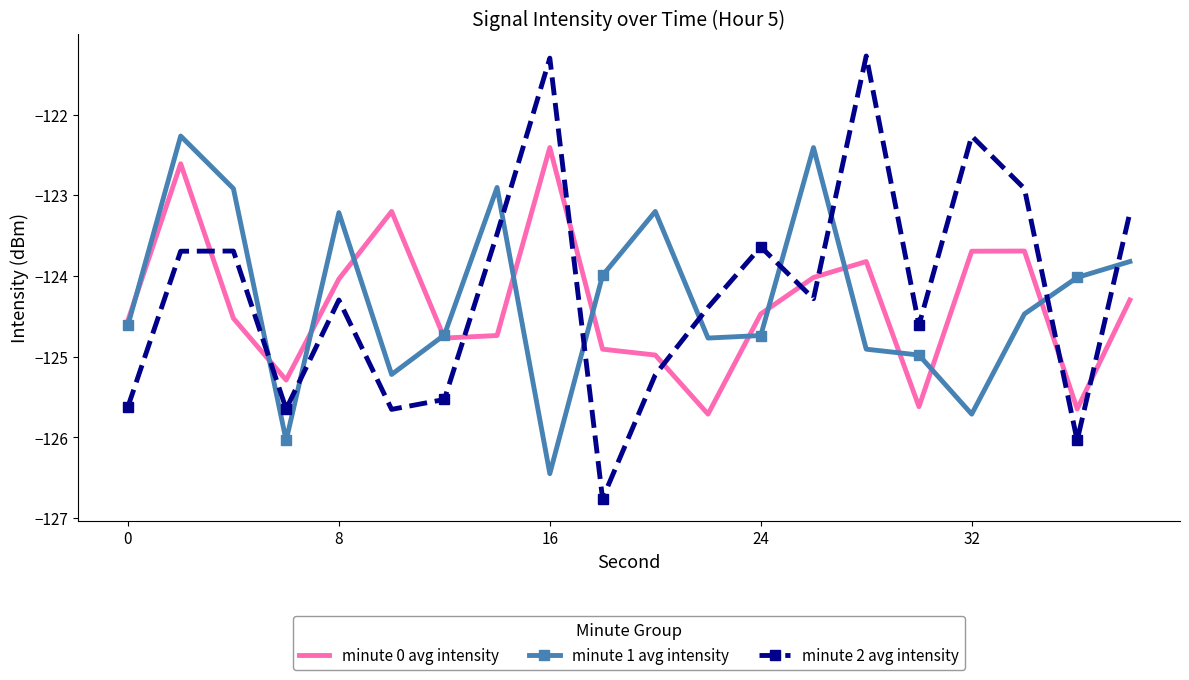

Which series has the widest spread of values?

minute 2 avg intensity